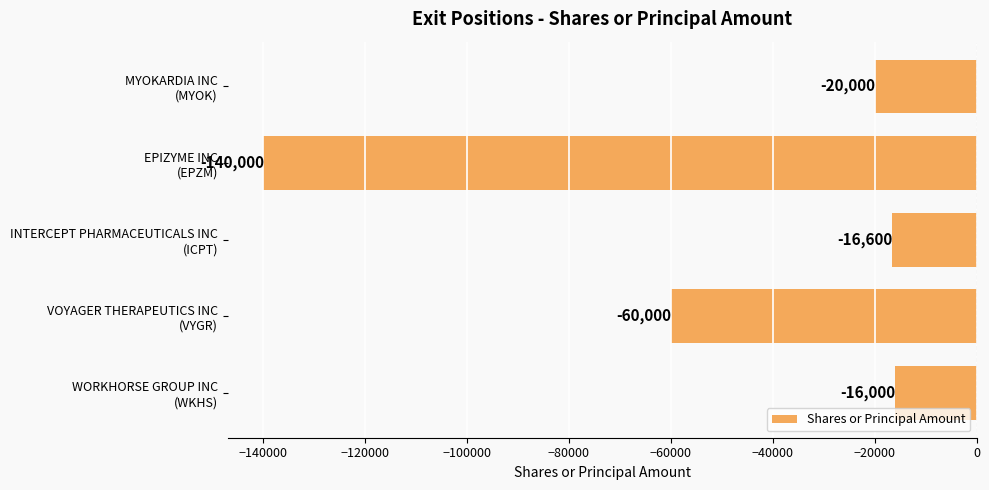

What is the average value?

-50520